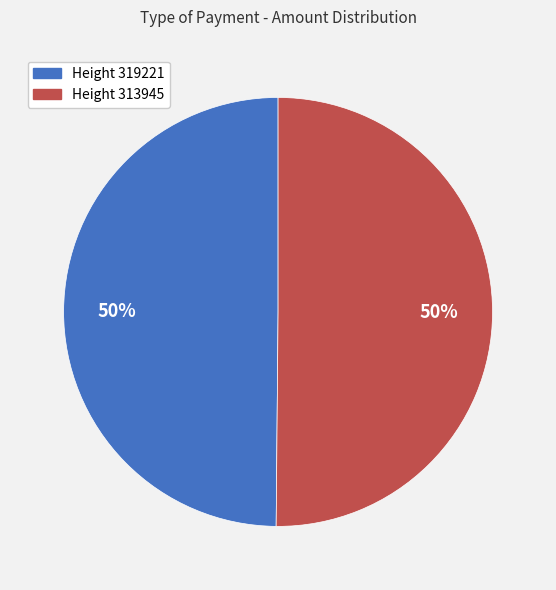

To the nearest percent, what is the average slice percentage?

50%